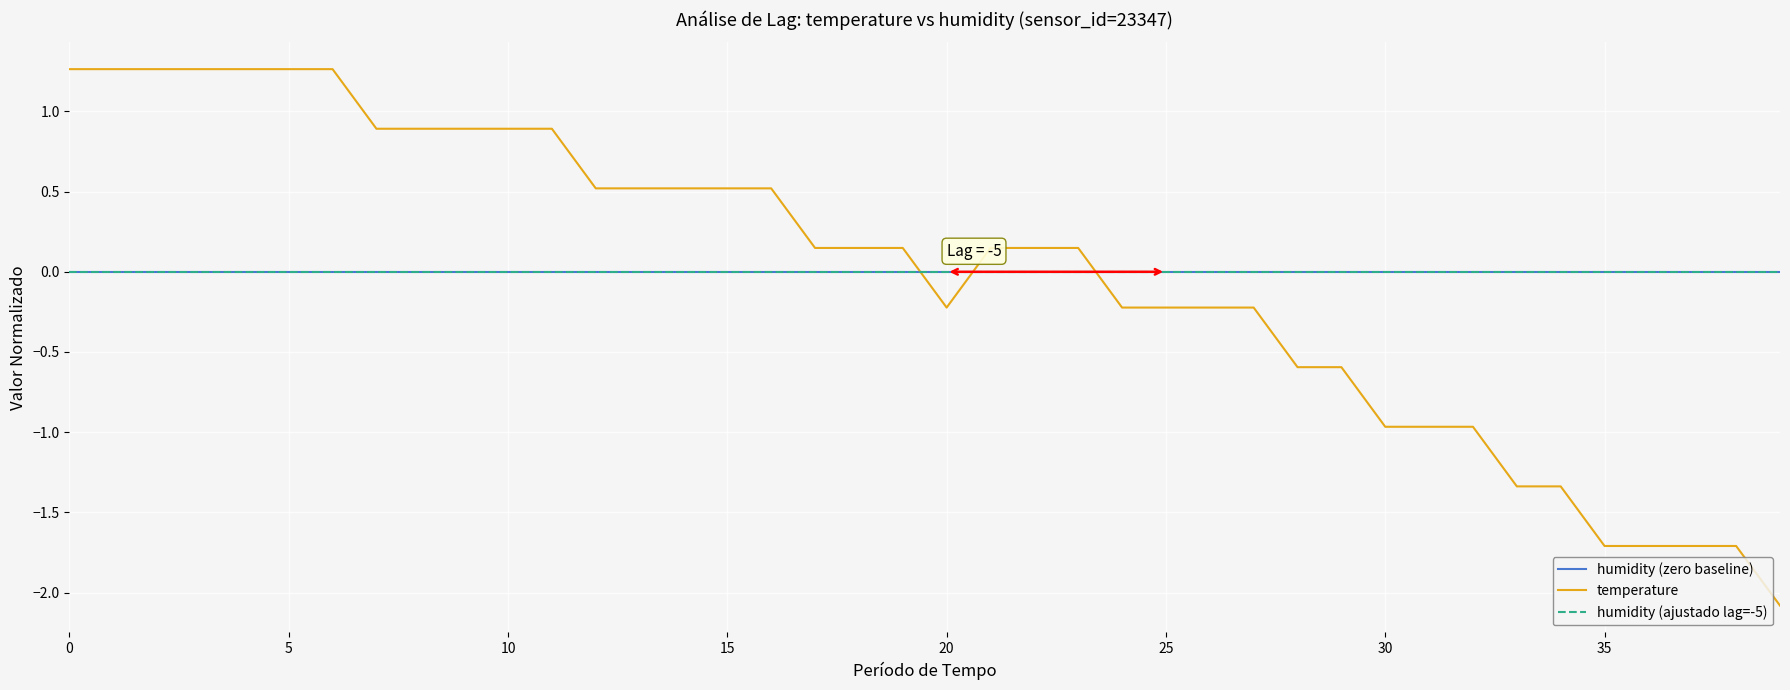

The temperature series shows -1.7 at 35. True or false?

True